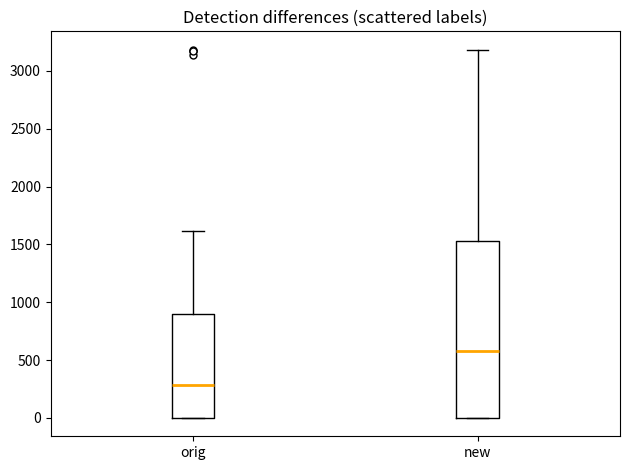

Where does the upper whisker of the box for orig end on the y-axis? The values are not printed on the chart, so give them approximately, as read against the axis.

1600